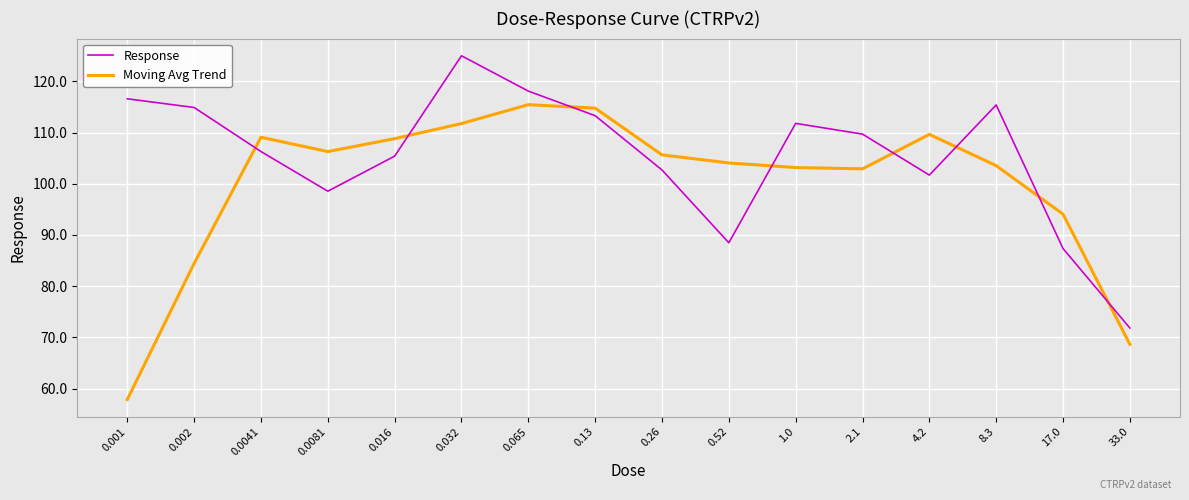

List the series in order of their peak value, lowest first.

Moving Avg Trend, Response